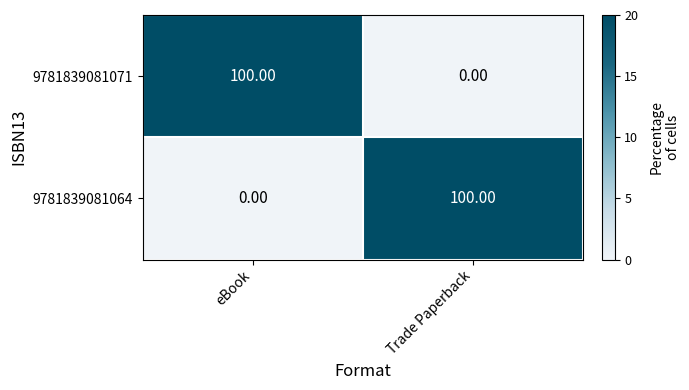

What is the difference between the highest and lowest values at Trade Paperback?

100